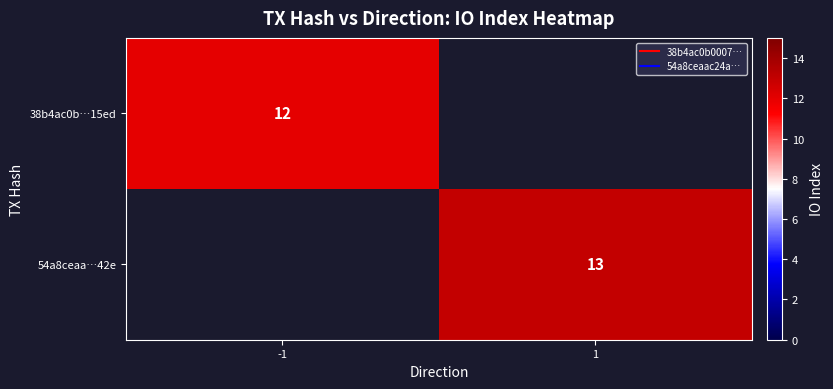

Is the value of 54a8ceaa…42e at -1 greater than the value of 38b4ac0b…15ed at 1?

No